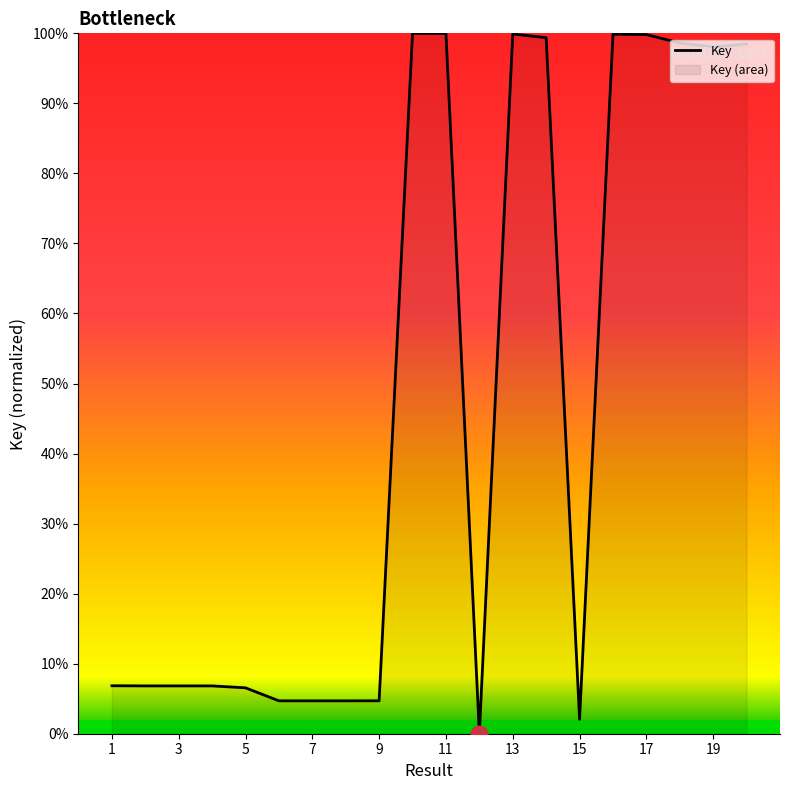

What is the greatest value displayed?

100.0